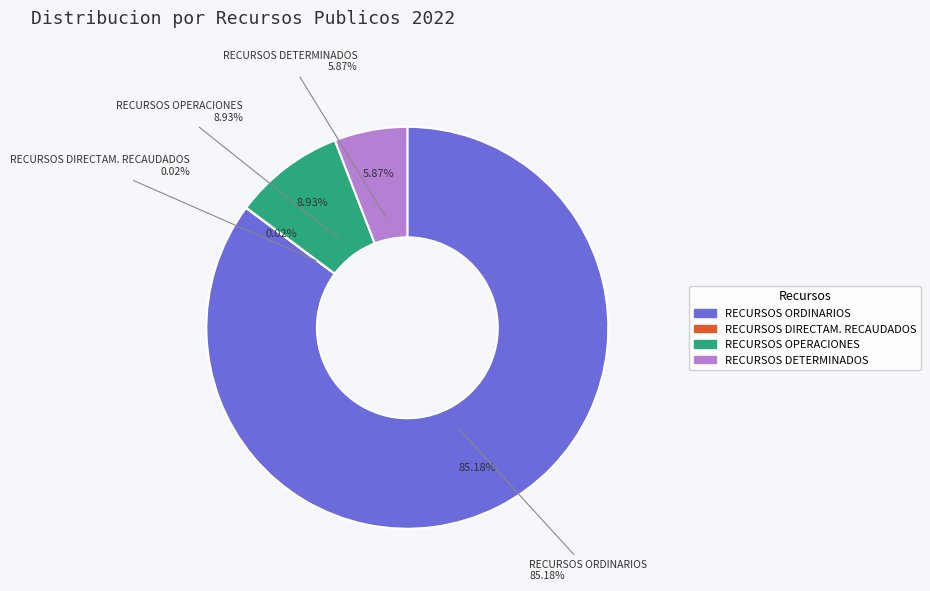

Is the sum of 1. RECURSOS ORDINARIOS and 5. RECURSOS DETERMINADOS greater than half?

Yes